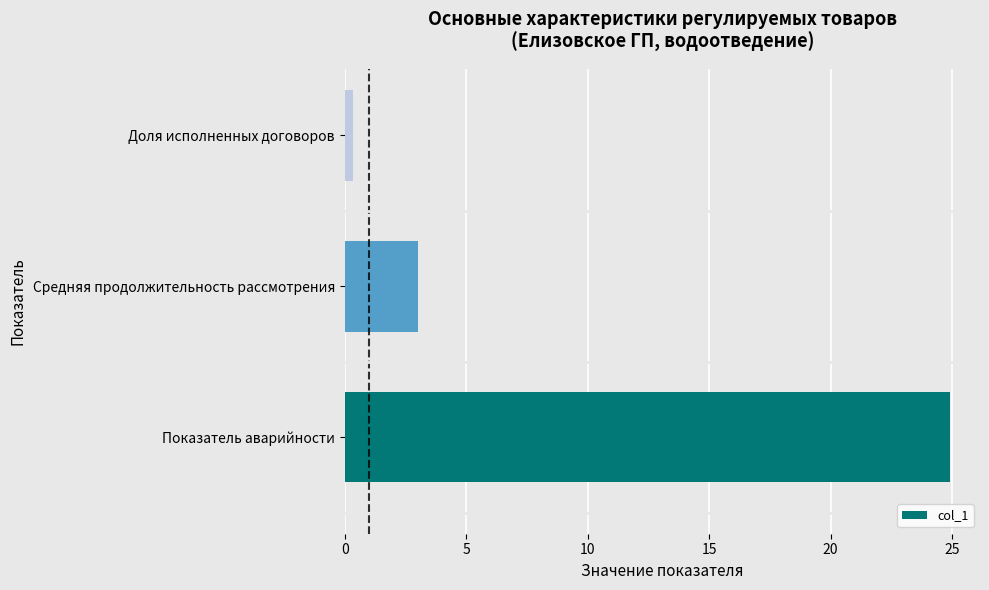

What is the smallest value displayed?

0.3